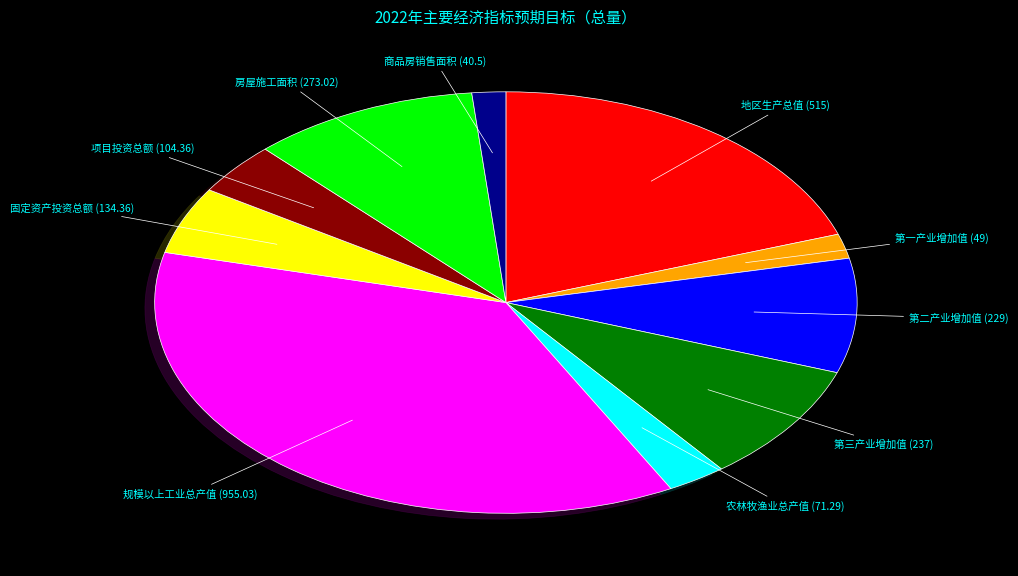

What is the largest slice in the pie chart?

规模以上工业总产值